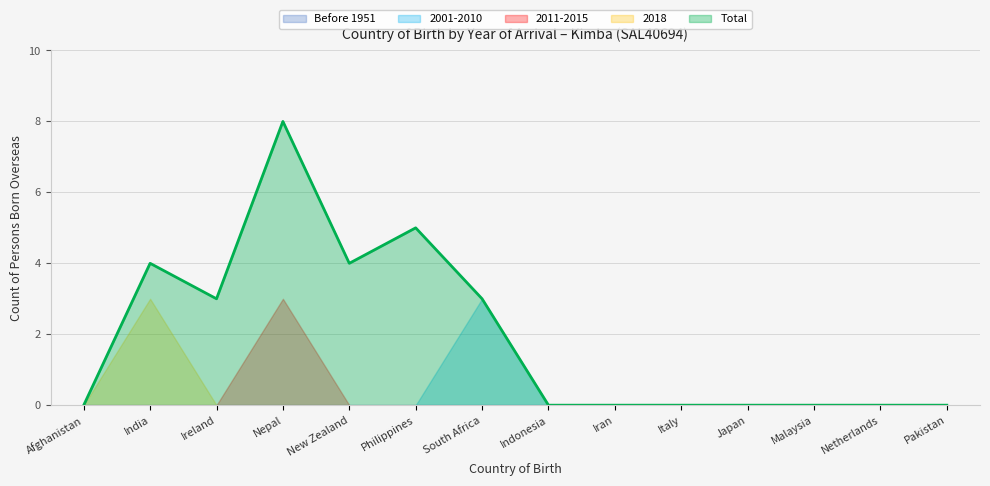

Reading right to left, list all the values displayed in this chart.

2001-2010: 0	0	0	0	0	0	0	3	0	0	0	0	0	0
2011-2015: 0	0	0	0	0	0	0	0	0	0	3	0	0	0
2018: 0	0	0	0	0	0	0	0	0	0	0	0	3	0
Total: 0	0	0	0	0	0	0	3	5	4	8	3	4	0